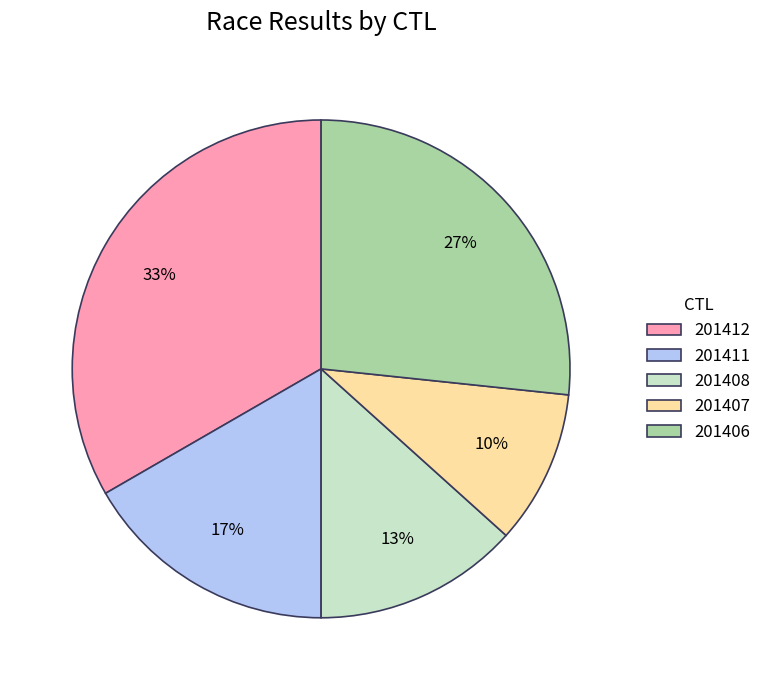

Count the number of slices in the pie.

5